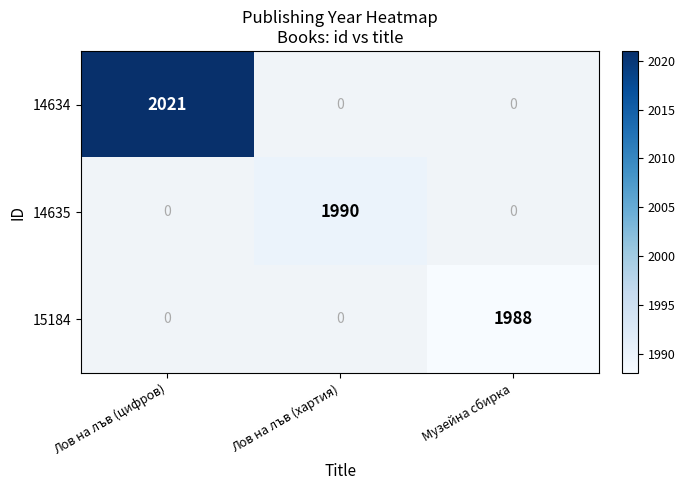

Between Лов на лъв (цифров) and Лов на лъв (хартия), which series saw the biggest shift?

14634